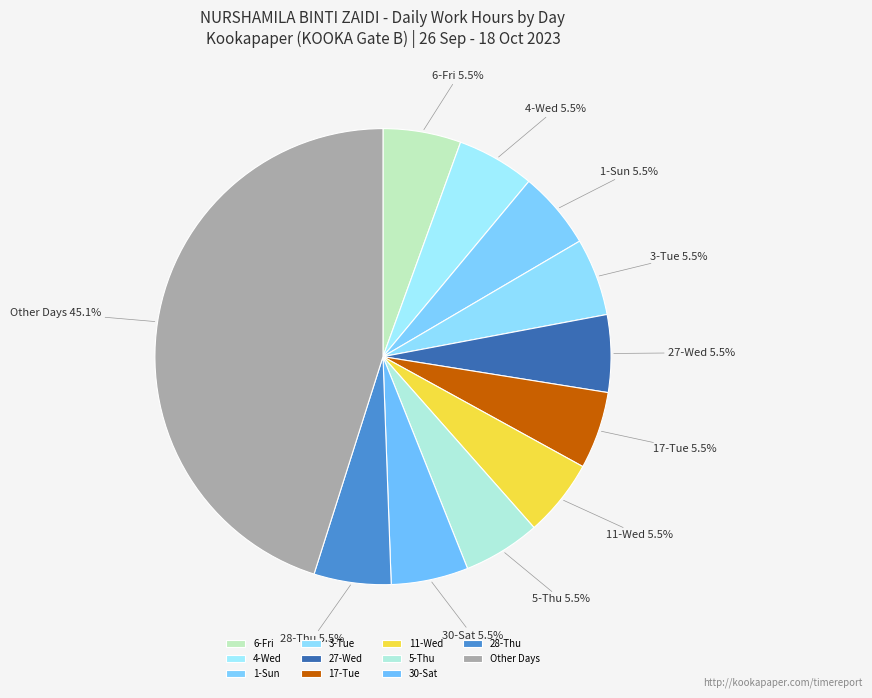

To the nearest percent, what is the combined percentage of 17-Tue and 27-Wed?

11%